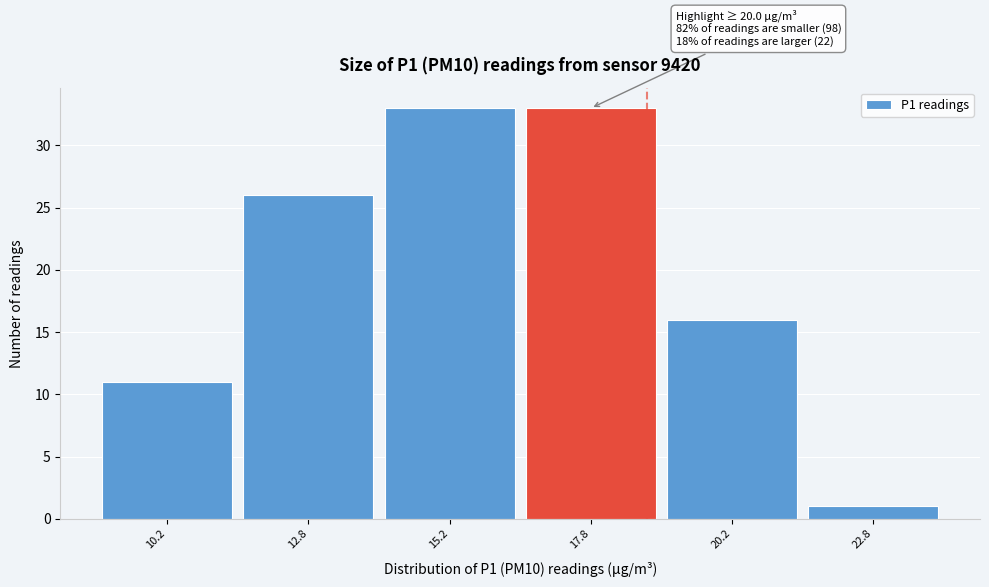

Reading right to left, extract all data points from this chart.

1	16	33	33	26	11